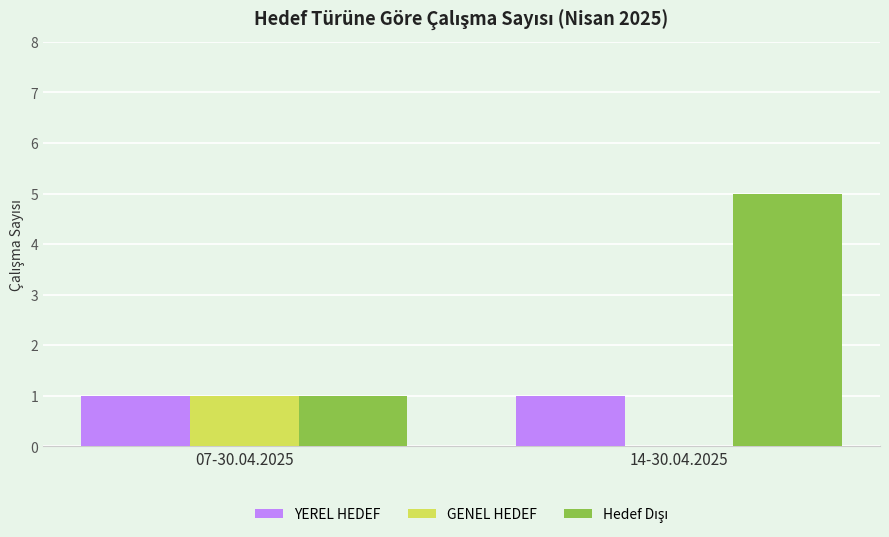

At which category is the sum across all series the highest?

14-30.04.2025